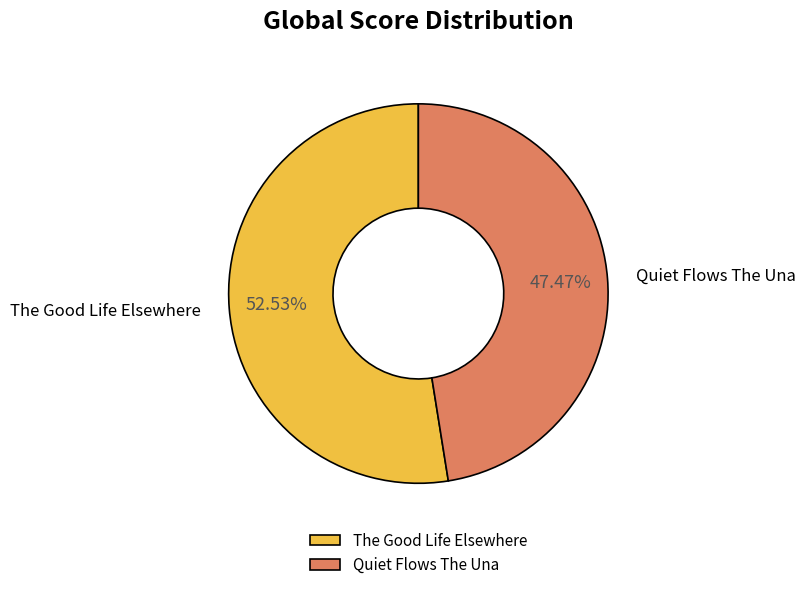

The Quiet Flows The Una slice represents 47% of the pie. True or false?

True